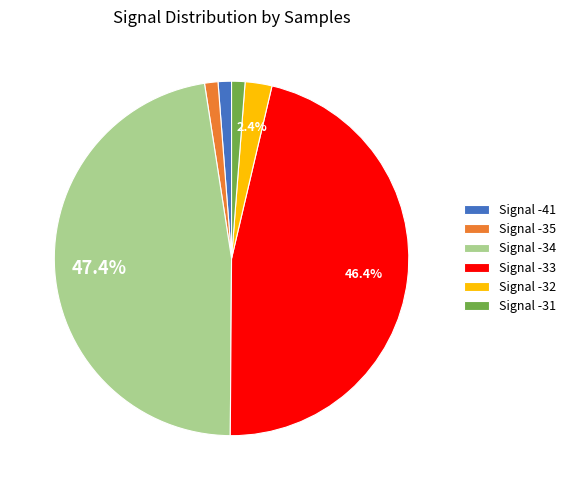

Between Signal -34 and Signal -33, which is larger?

Signal -34